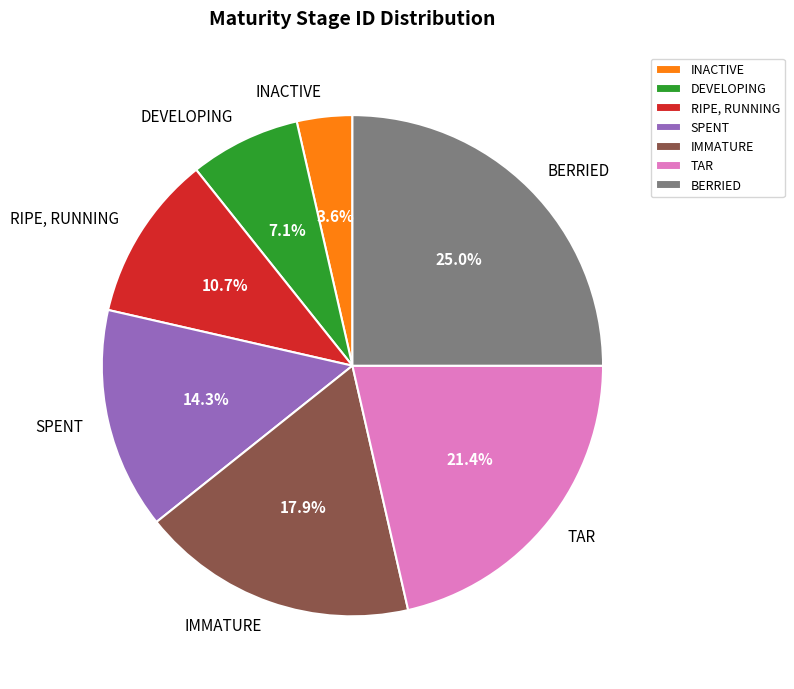

What percentage do IMMATURE and DEVELOPING together represent?

25.0%